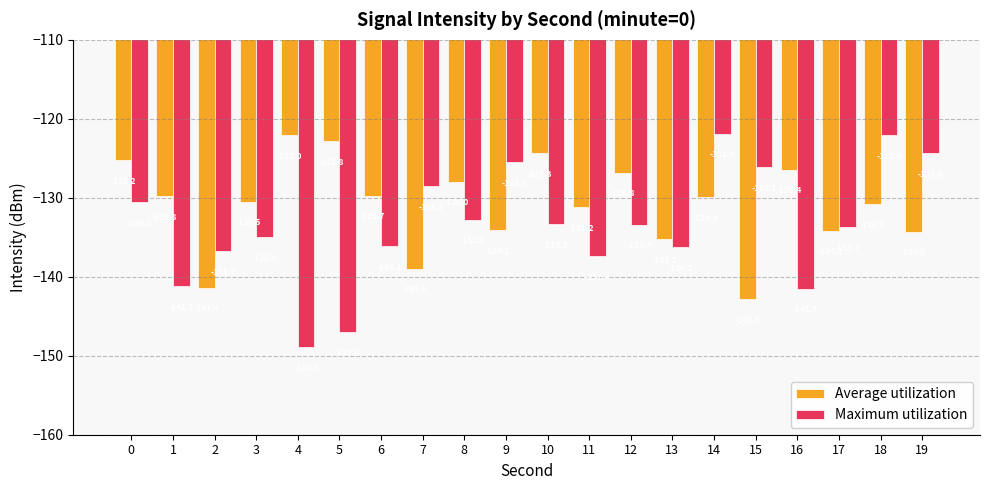

What is the sum of the Average utilization values at 12 and 16?

-253.2